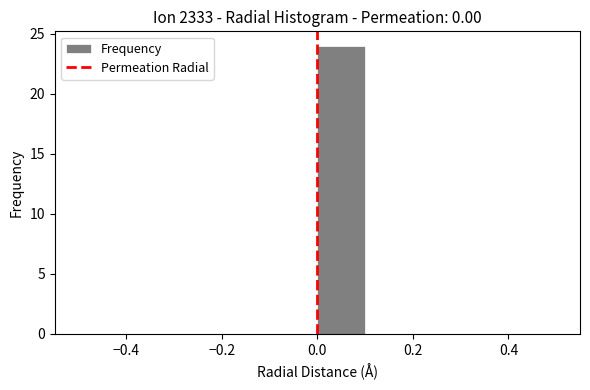

What is the height of the bar covering 0.0 to 0.1 on the x-axis? The values are not printed on the chart, so give them approximately, as read against the axis.

24